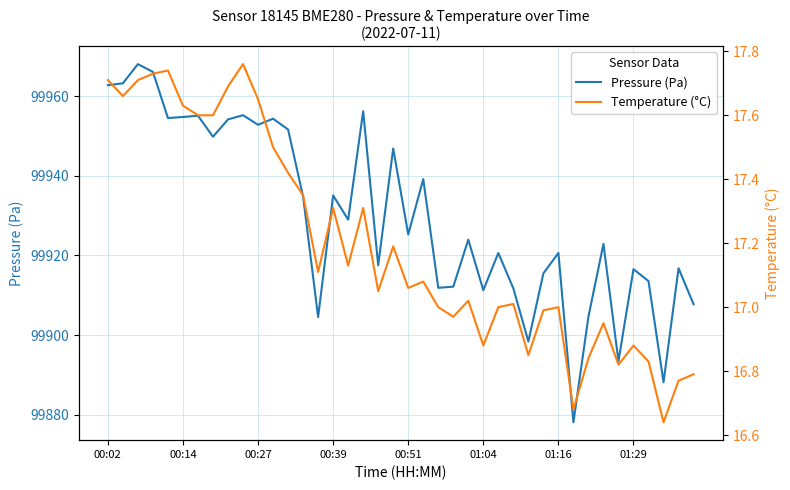

True or false: temperature has a value of 16.9 at 33.

True